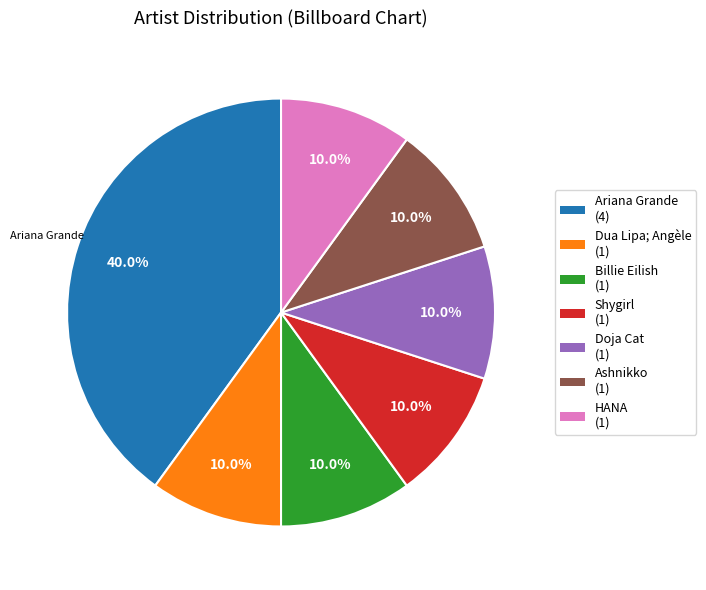

Which category has the biggest portion of the pie?

Ariana Grande